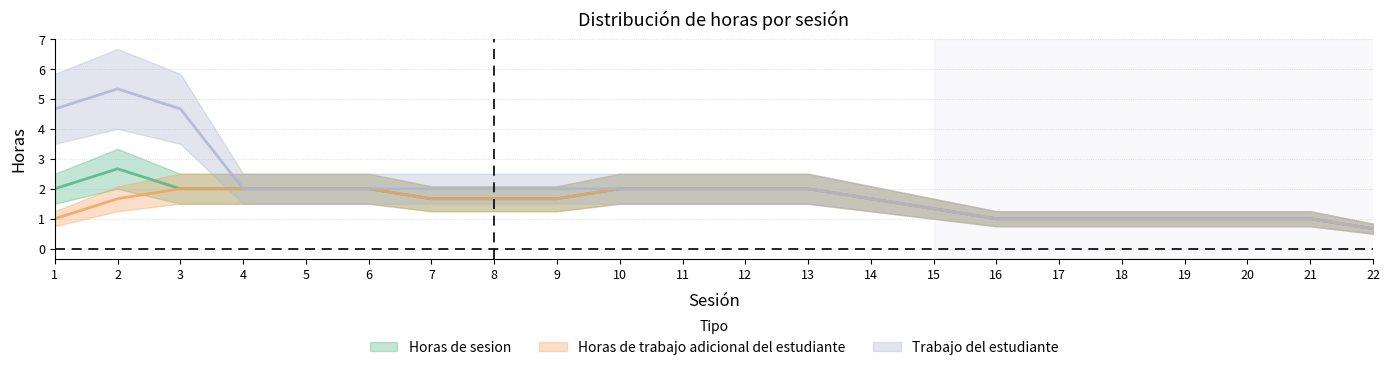

Where is Horas de trabajo adicional del estudiante nearest to the value 1?

1